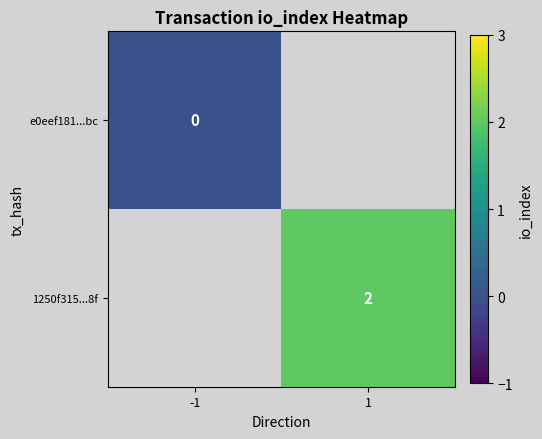

Which label corresponds to the smallest value in the chart?

-1